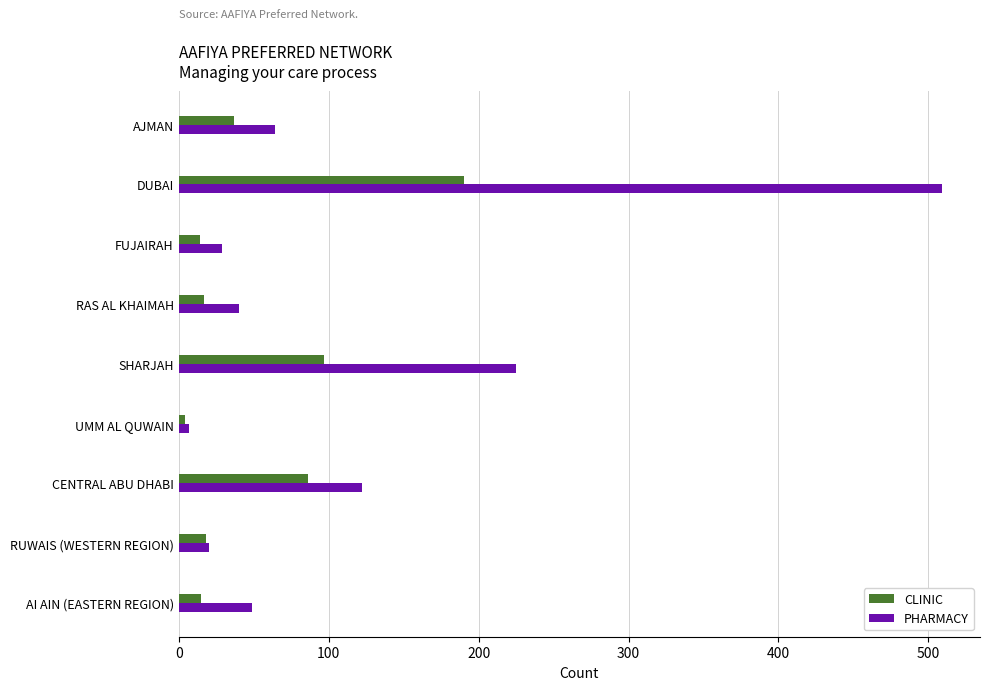

The value of PHARMACY at AI AIN (EASTERN REGION) is 49. True or false?

True